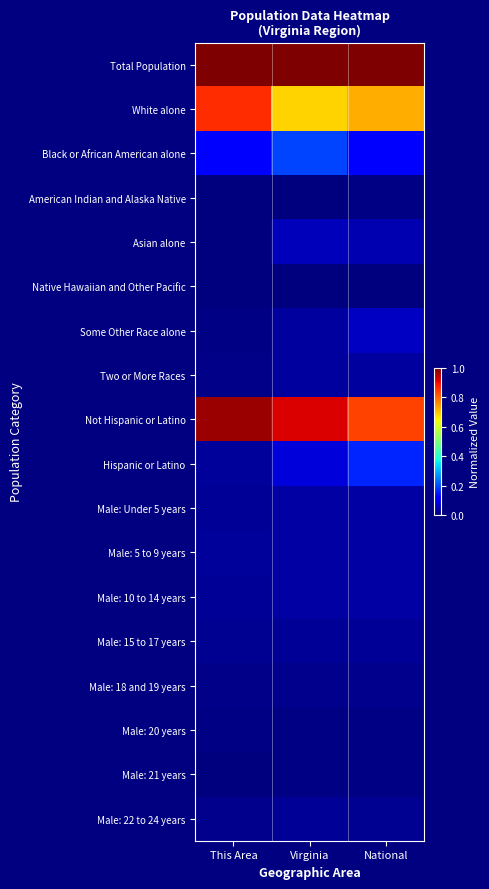

Which category has the lowest value across all series?

This Area